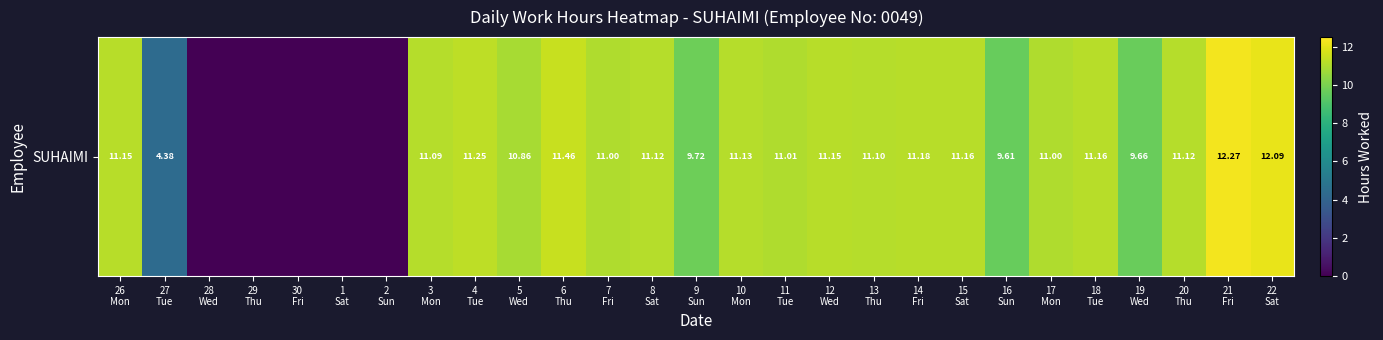

Reading left to right, list all the values displayed in this chart.

11.2	4.4	0.0	0.0	0.0	0.0	0.0	11.1	11.2	10.9	11.5	11.0	11.1	9.7	11.1	11.0	11.2	11.1	11.2	11.2	9.6	11.0	11.2	9.7	11.1	12.3	12.1